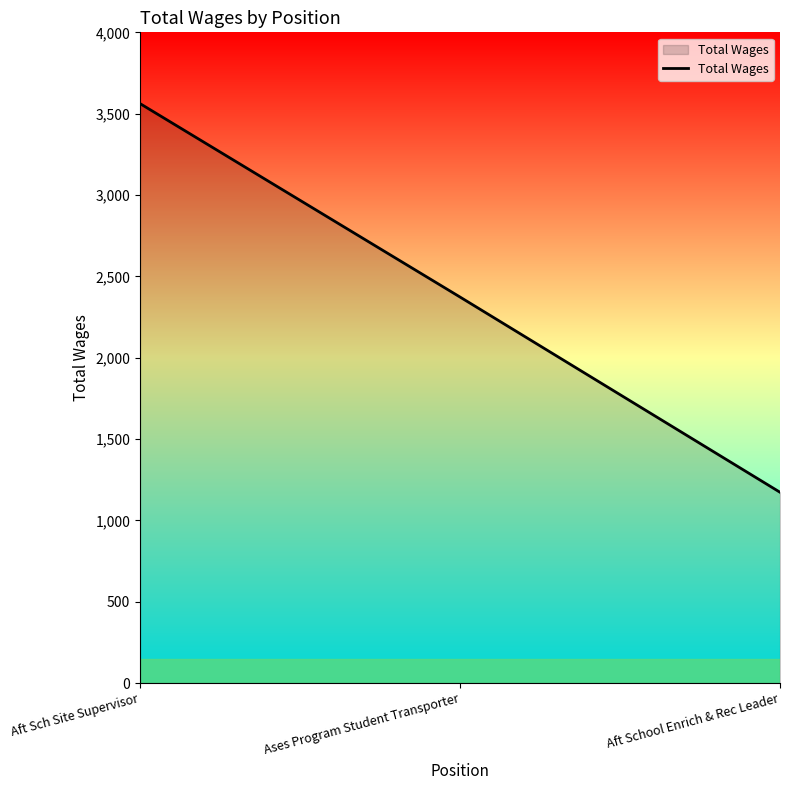

What is the difference between the values at Aft Sch Site Supervisor and Ases Program Student Transporter?

1189